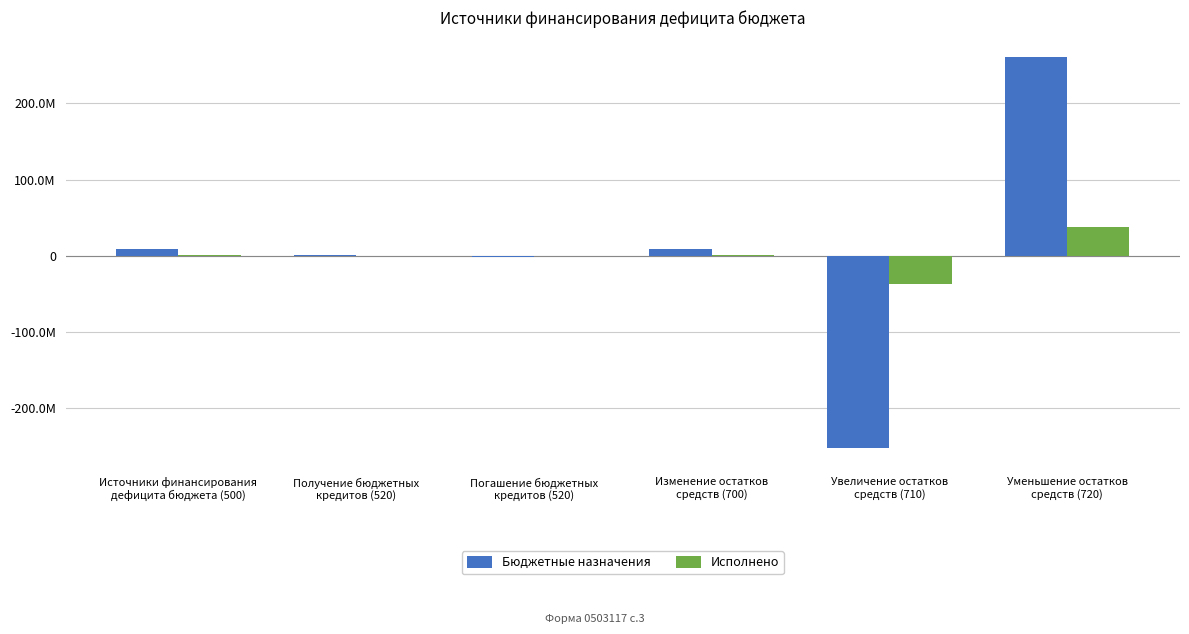

Does the chart contain stacked bars?

No